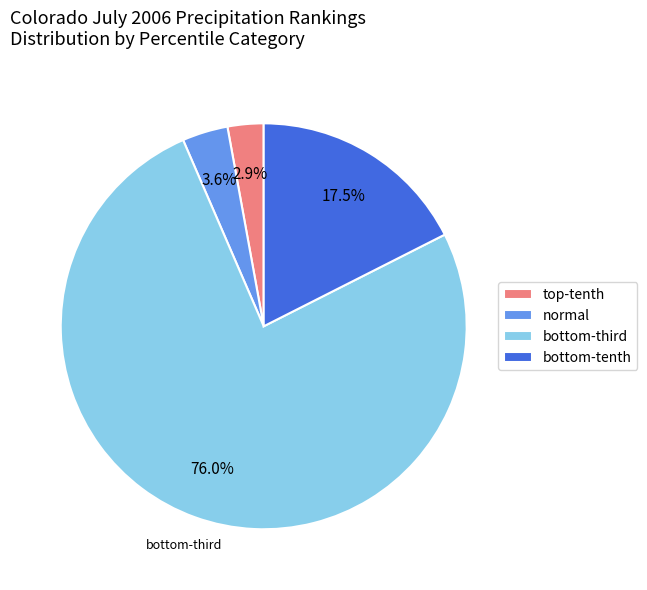

What portion of the pie excludes normal?

96.4%